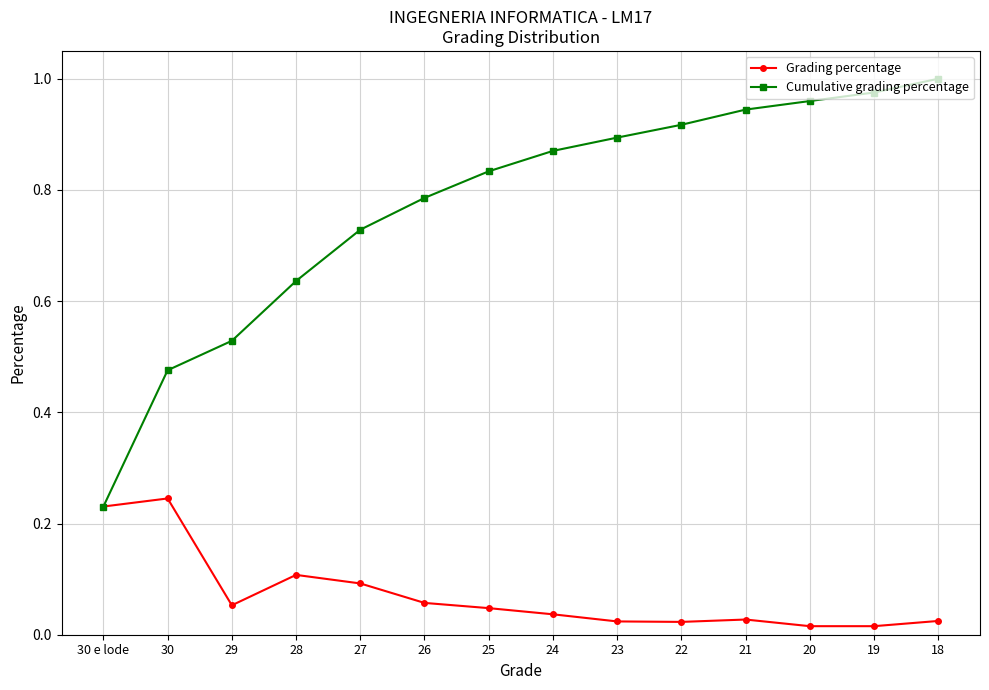

What is the label of the 3rd point from the right?

20